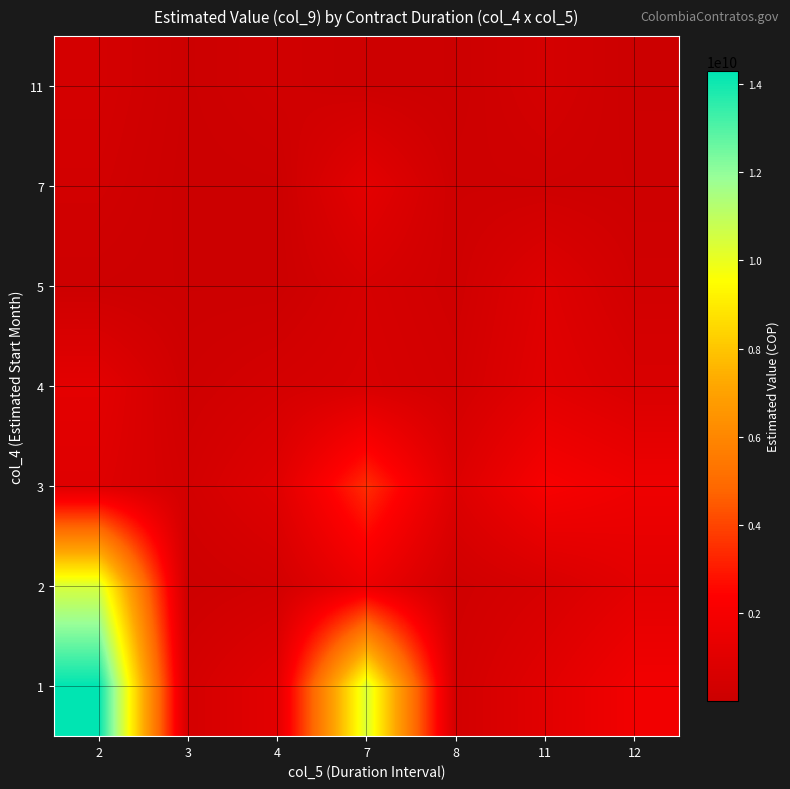

Which category has the highest value across all series?

2